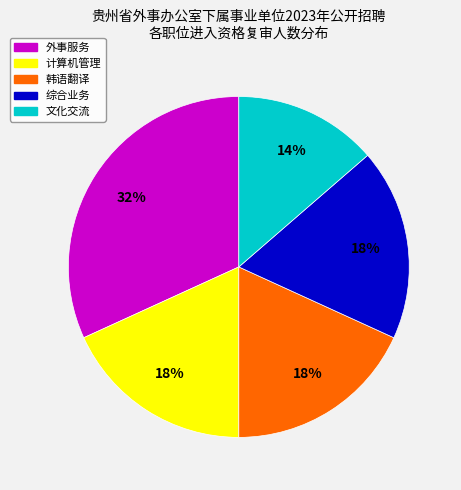

What is the smallest slice in the pie chart?

文化交流